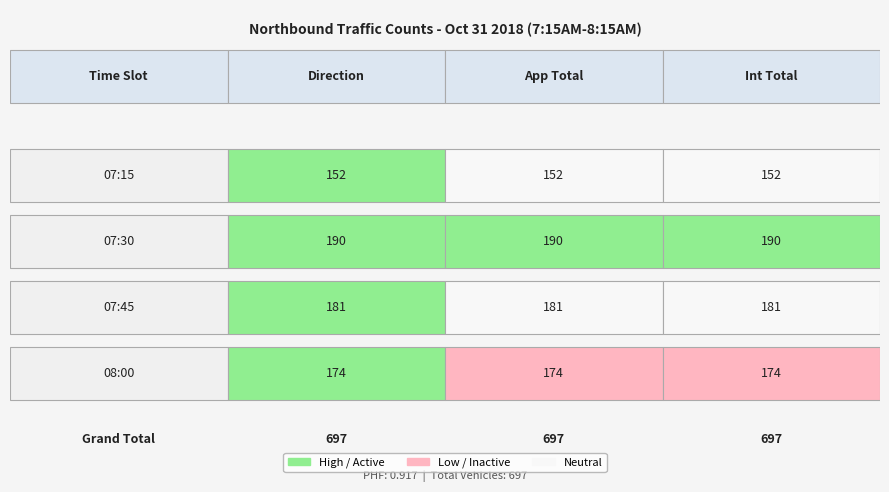

Between 08:00 and 07:45, which is larger?

07:45